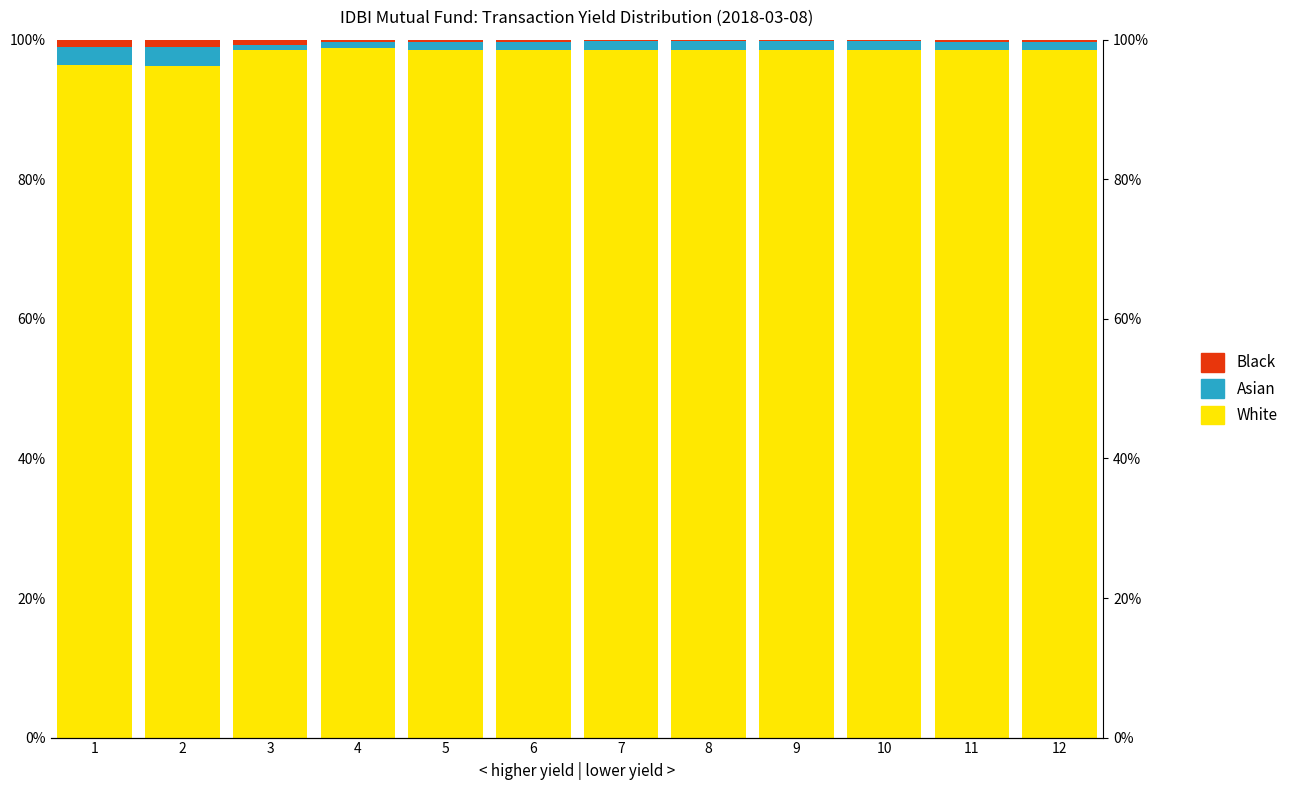

True or false: Asian has a value of 4.5 at 2.

False